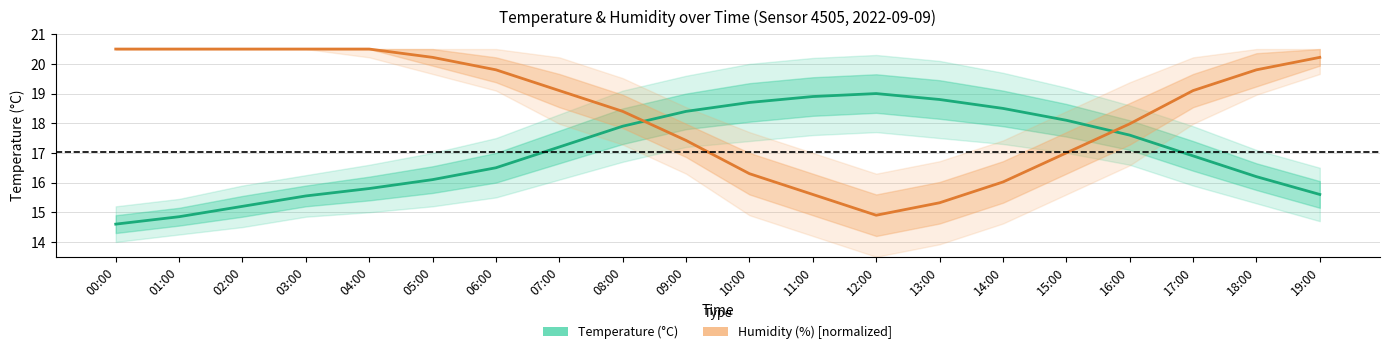

What is the sum of the Humidity (%) [normalized] values at 02:00 and 04:00?

41.0